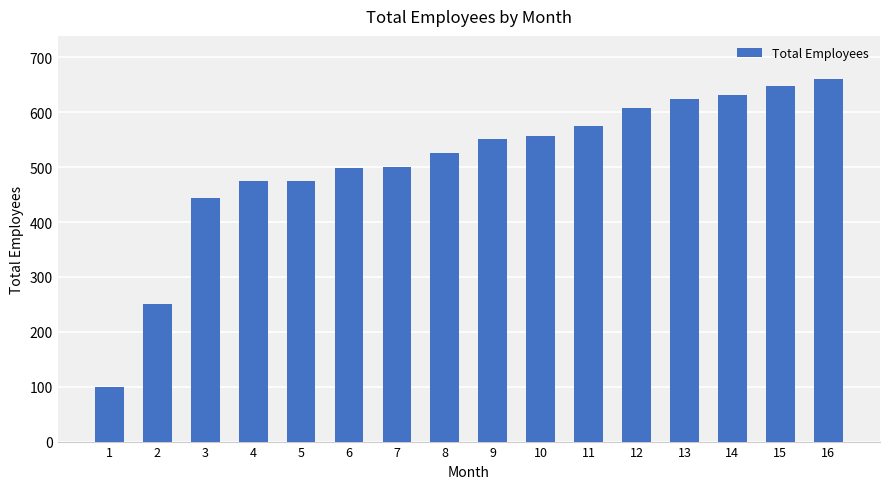

The chart shows a value of 227 at 16. True or false?

False